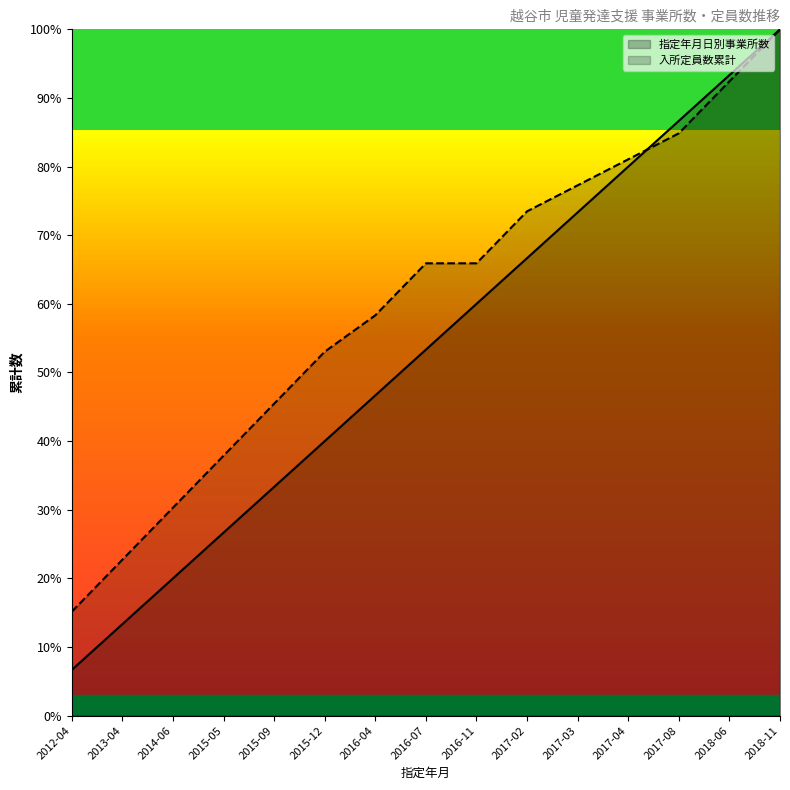

What is the sum of the 入所定員数累計 values at 2017-03 and 2016-04?

135.6